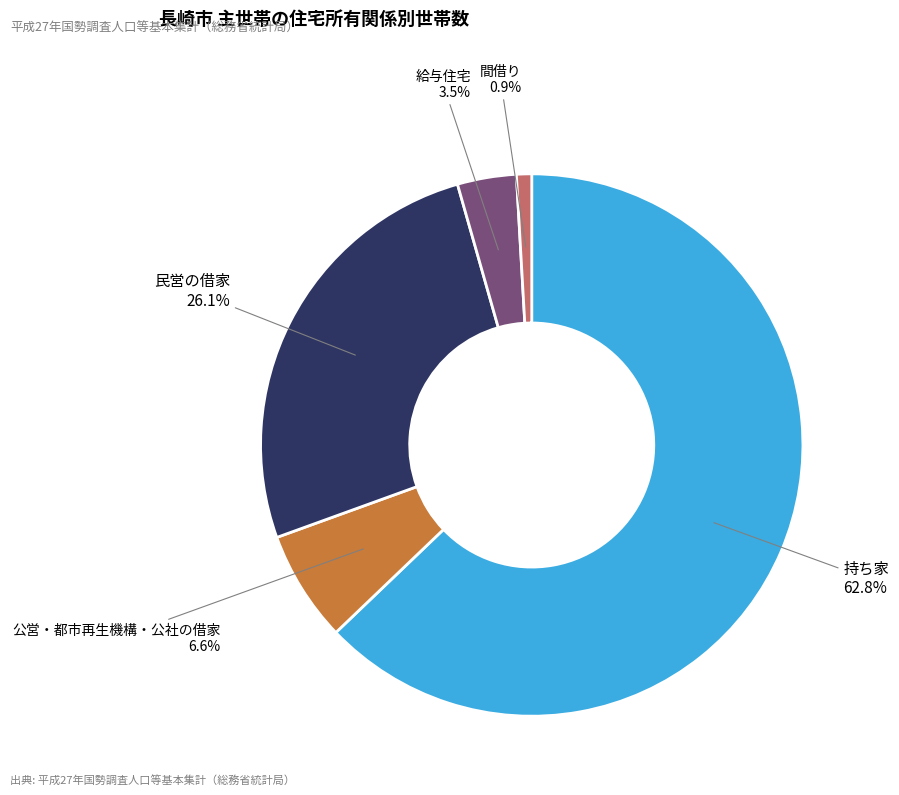

How many slices are in this pie chart?

5